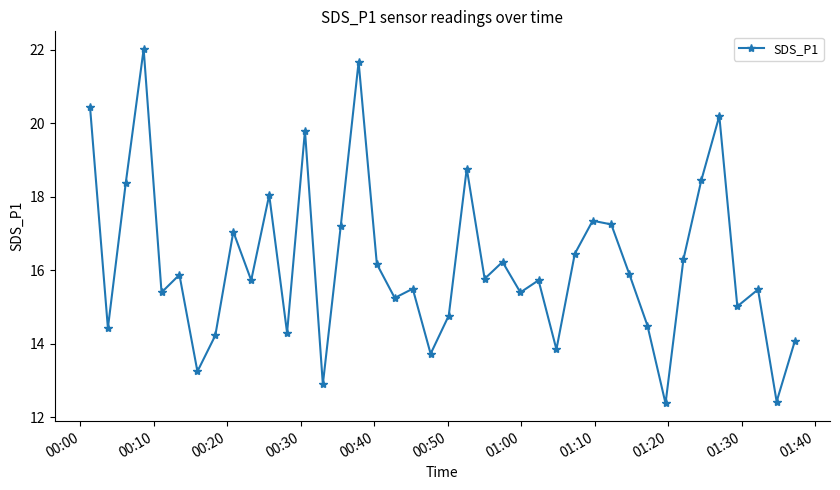

How many points are higher than both their immediate neighbors (excluding endpoints)?

13